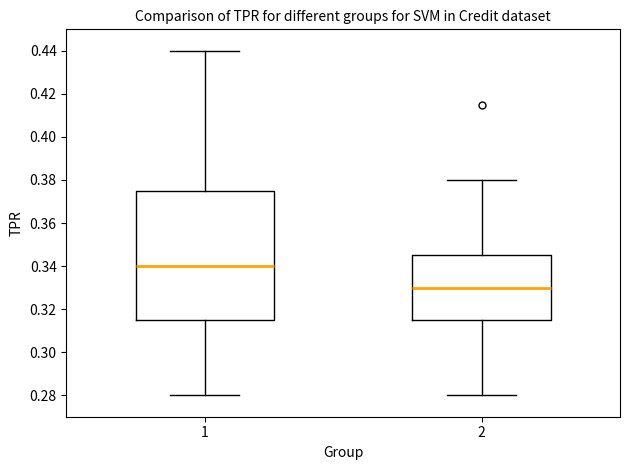

Which box is the tallest, from its lower edge to its upper edge?

1